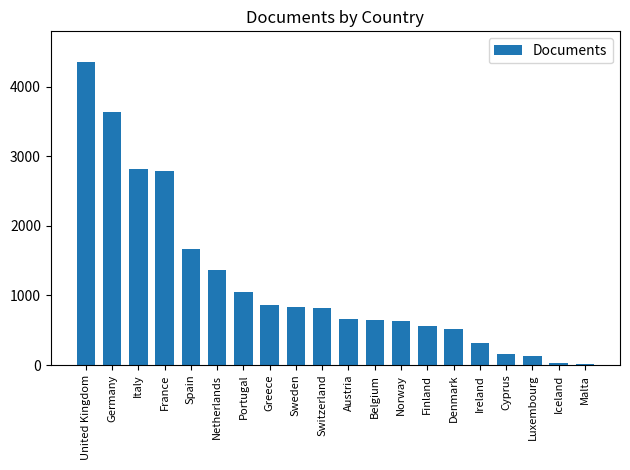

What value does the data have at Denmark, to the nearest 50?

500